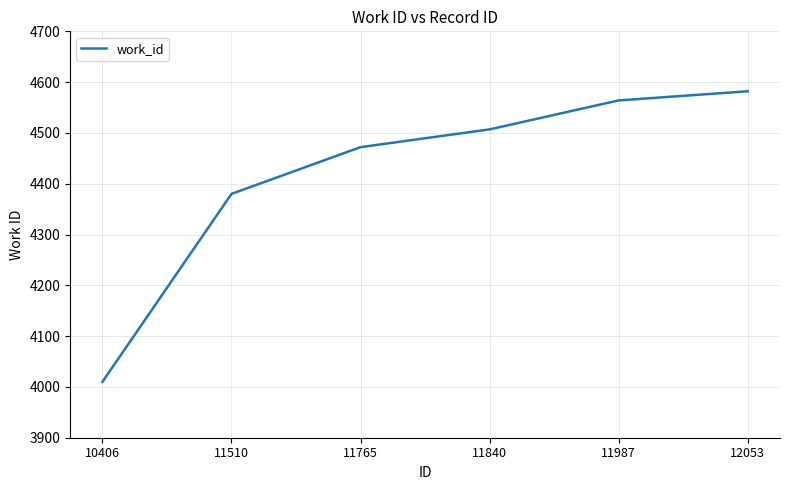

What is the approximate value at 10406?

4010